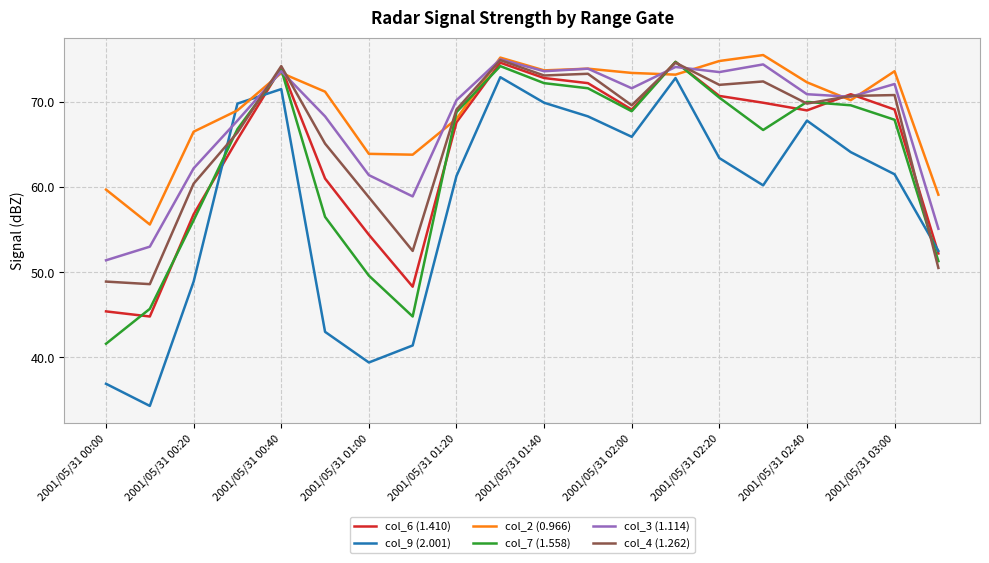

What is the smallest value displayed?

34.3